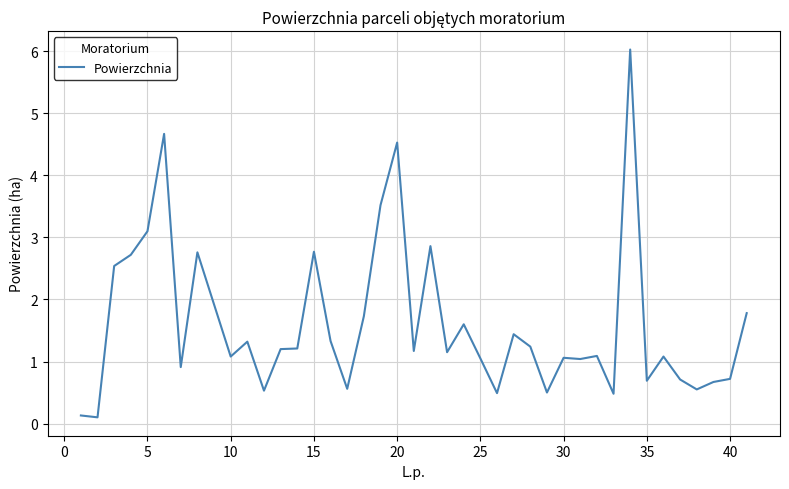

Does the chart have visible grid lines?

Yes